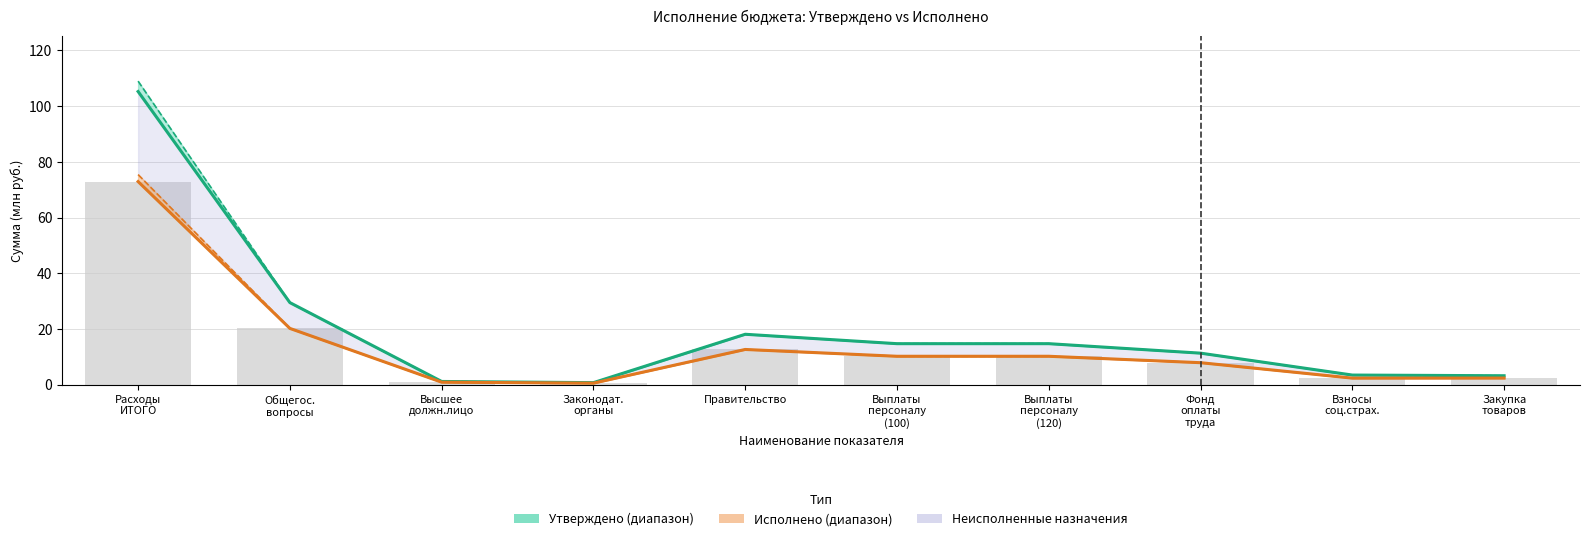

Are the bars horizontal?

No